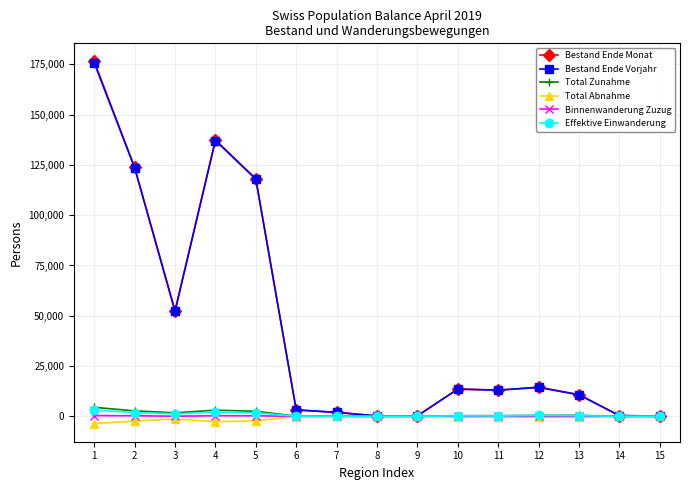

Which series has the largest range (max minus min)?

Bestand Ende Monat